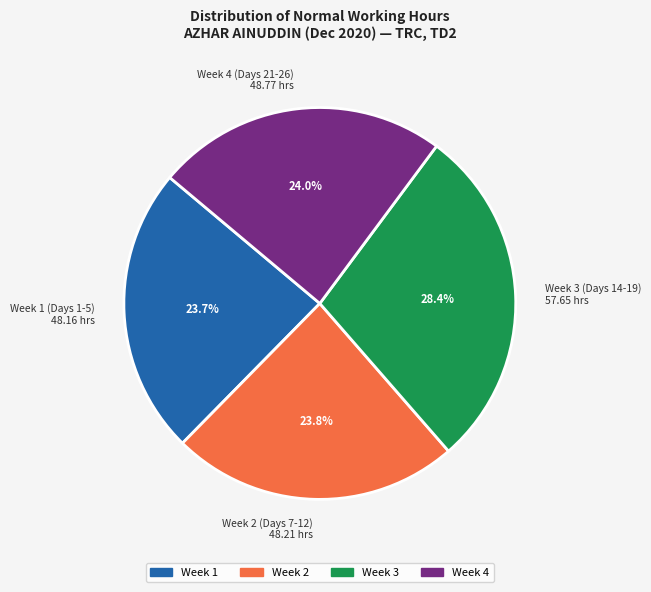

What percentage do Week 4 (Days 21-26) 48.77 hrs and Week 2 (Days 7-12) 48.21 hrs together represent?

47.8%